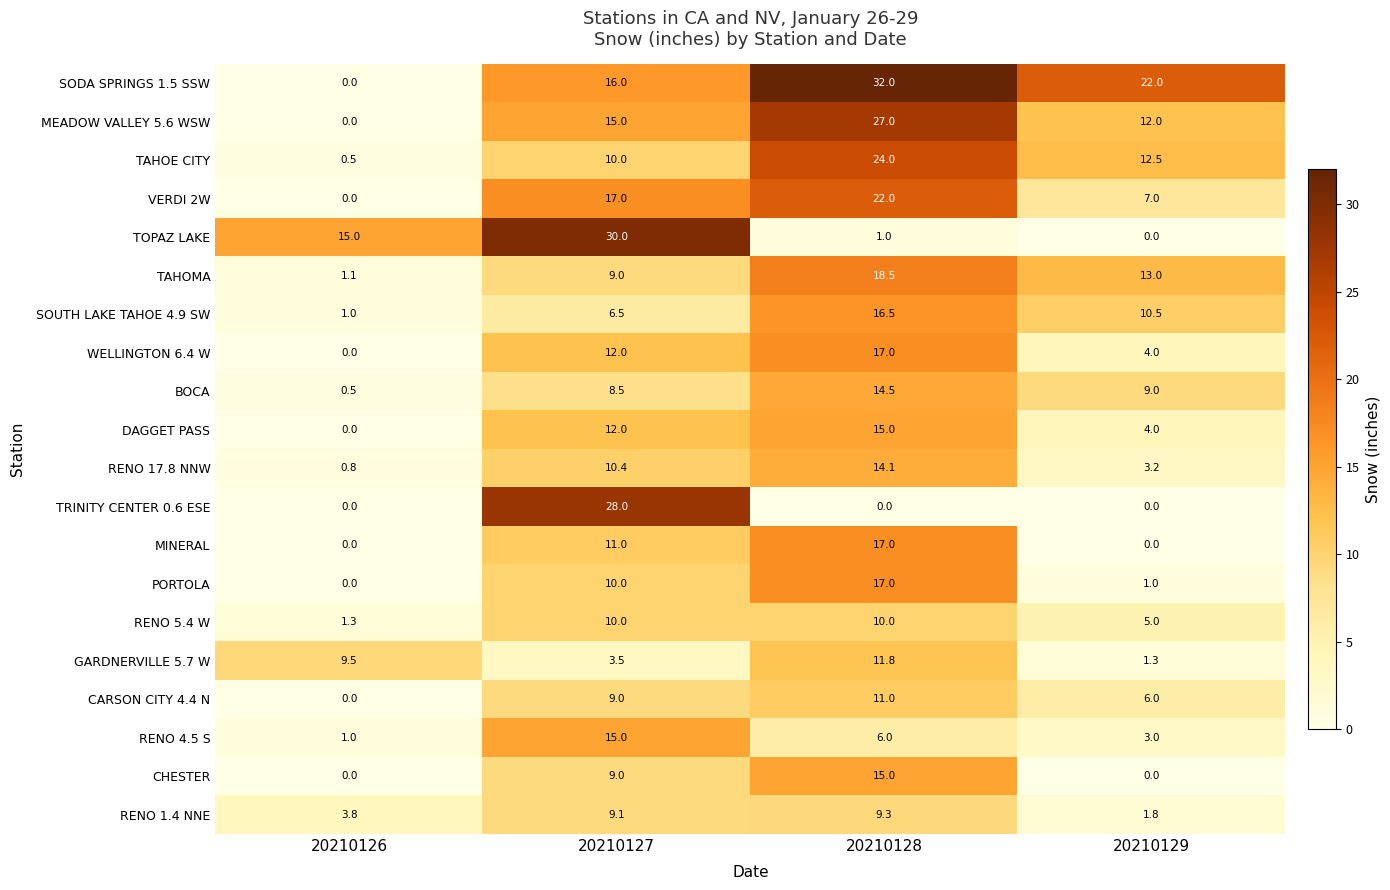

Rank the categories by TAHOMA value from highest to lowest.

20210128, 20210129, 20210127, 20210126